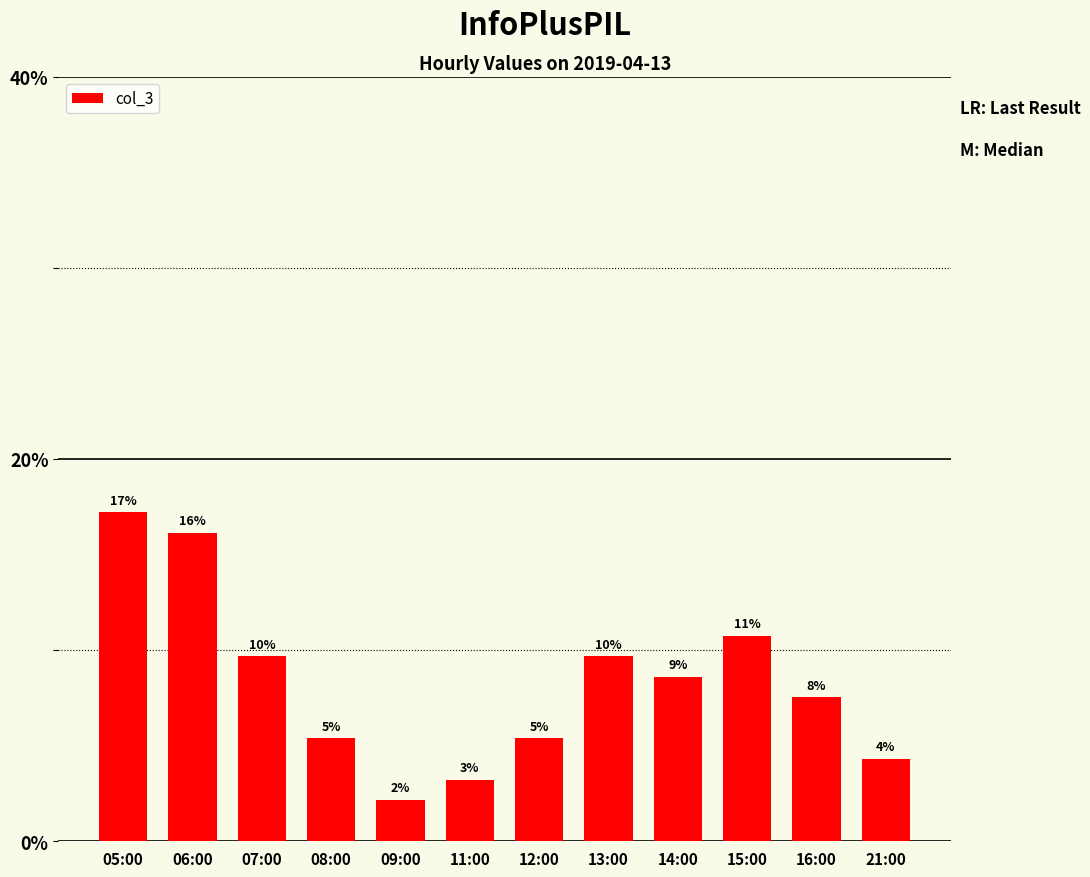

How many bars are there in total?

12